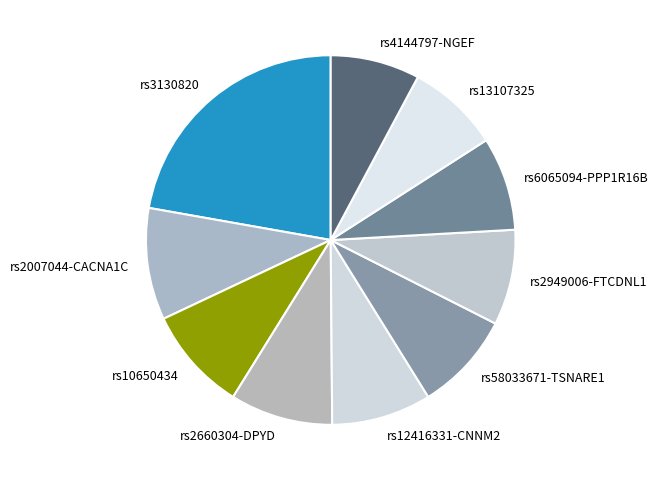

What is the largest slice in the pie chart?

rs3130820